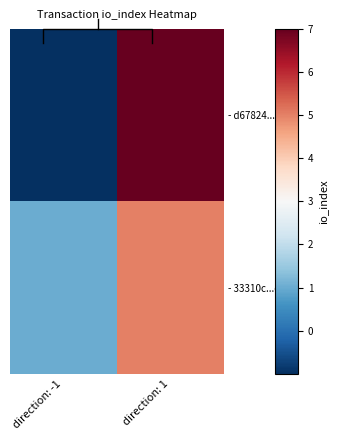

Which series has the largest total across all categories?

- d67824...a85